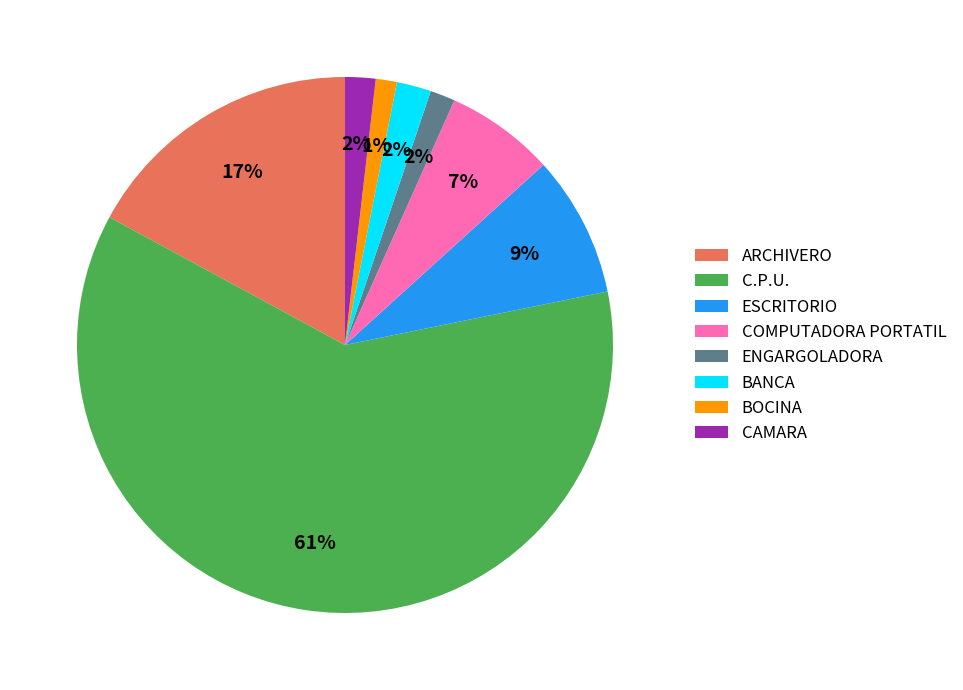

How many slices are in this pie chart?

8